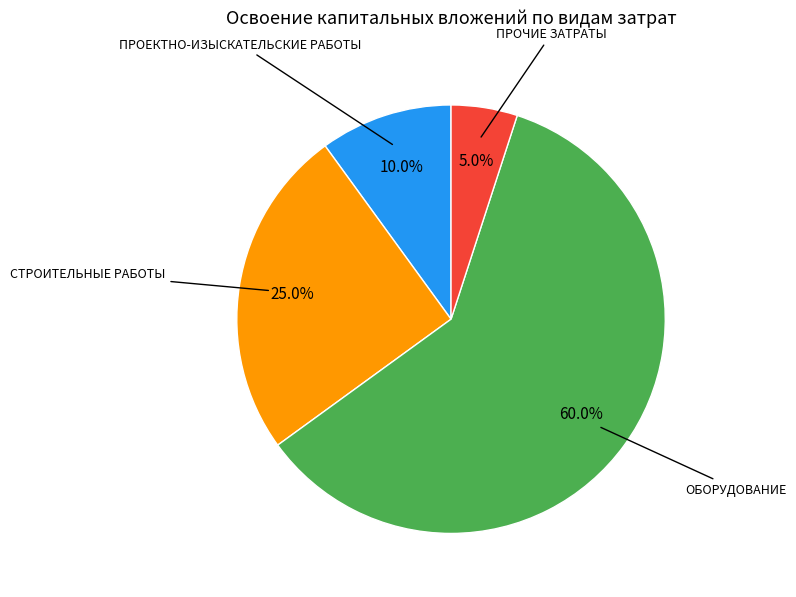

Is there any slice that represents more than half of the pie?

Yes